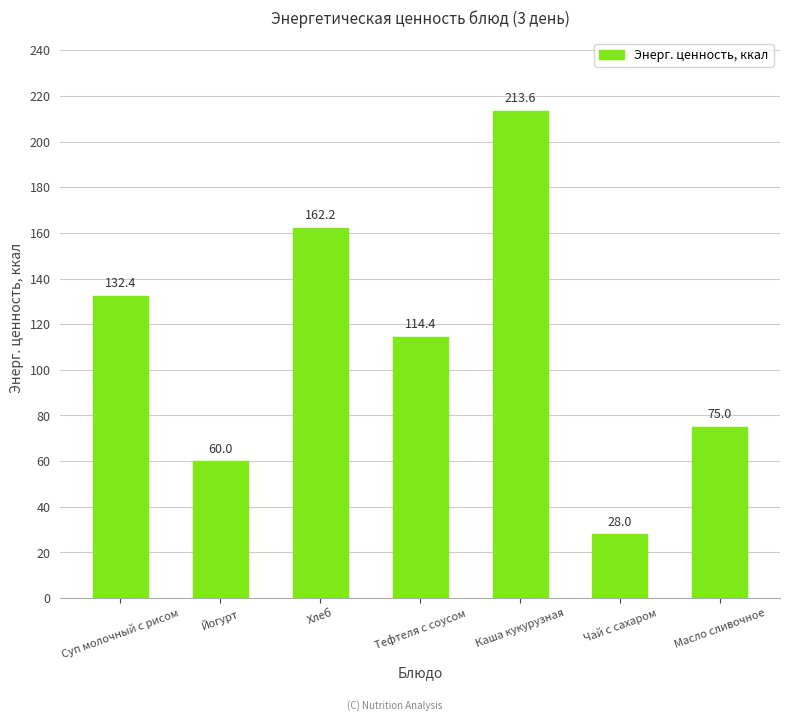

What is the change in value from Йогурт to Масло сливочное?

+15.0